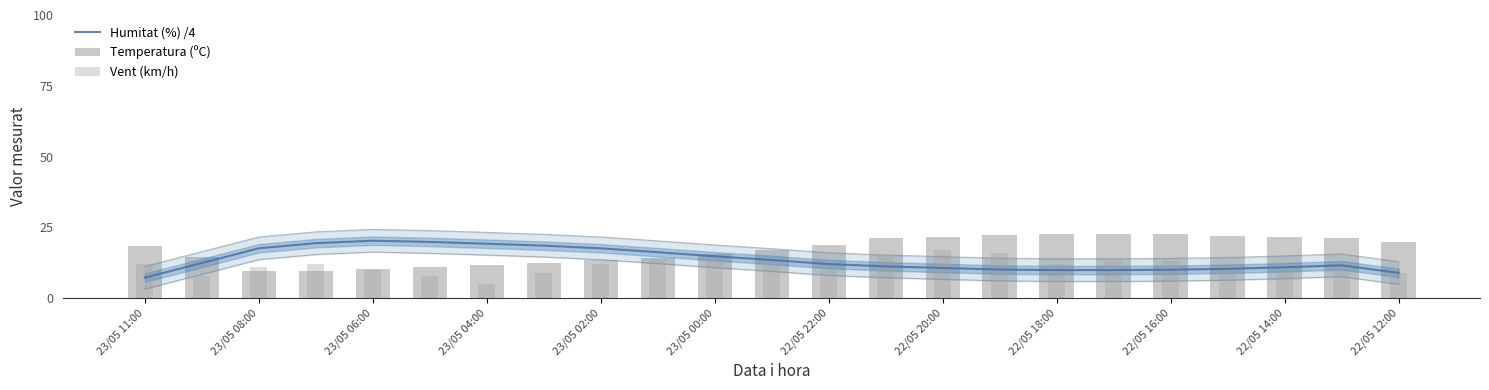

Reading left to right, transcribe all the data shown in this chart.

Humitat (%) /4: 7.2	12.4	17.6	19.4	20.3	19.9	19.2	18.6	17.6	16.2	14.8	13.5	12.1	11.2	10.7	10.1	9.9	9.9	10.1	10.4	10.9	11.6	8.9
Temperatura (ºC): 18.5	14.4	9.7	9.5	10.3	10.9	11.7	12.4	13.5	14.3	15.6	16.9	18.8	21.4	21.7	22.4	22.6	22.6	22.7	22.0	21.6	21.1	19.8
Vent (km/h): 12.0	8.0	11.0	12.0	10.0	8.0	5.0	9.0	12.0	14.0	14.0	12.0	10.0	15.0	17.0	16.0	12.0	13.0	13.0	12.0	10.0	12.0	9.0